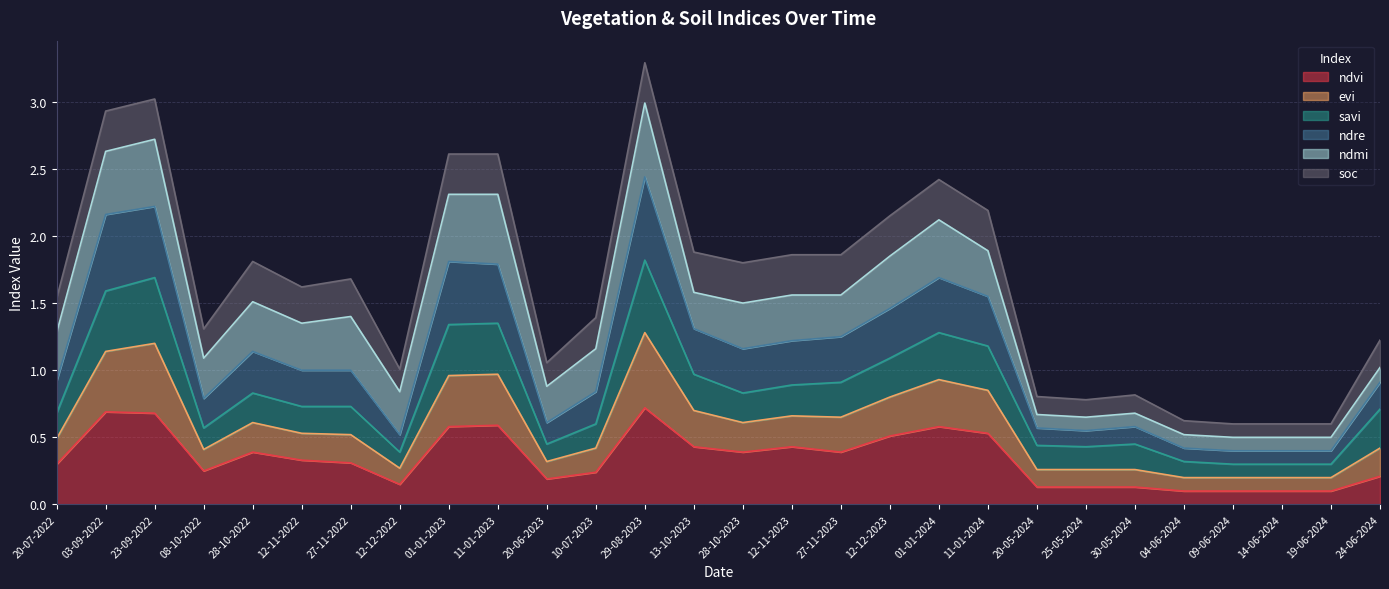

What is the minimum value for ndvi?

0.1